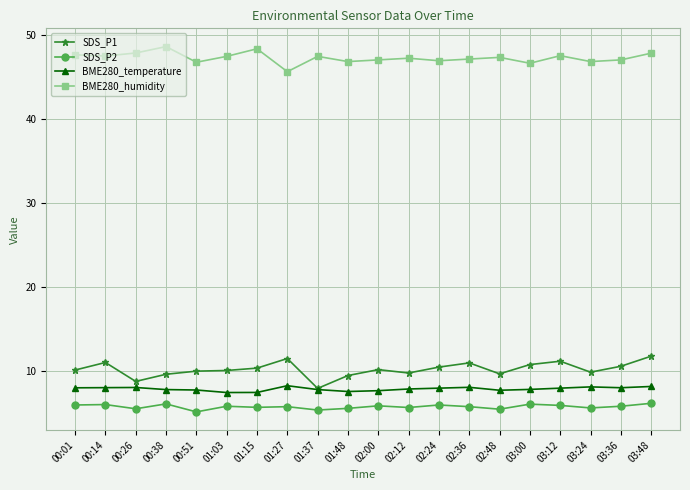

What is the total value across all series at 02:36?

72.0